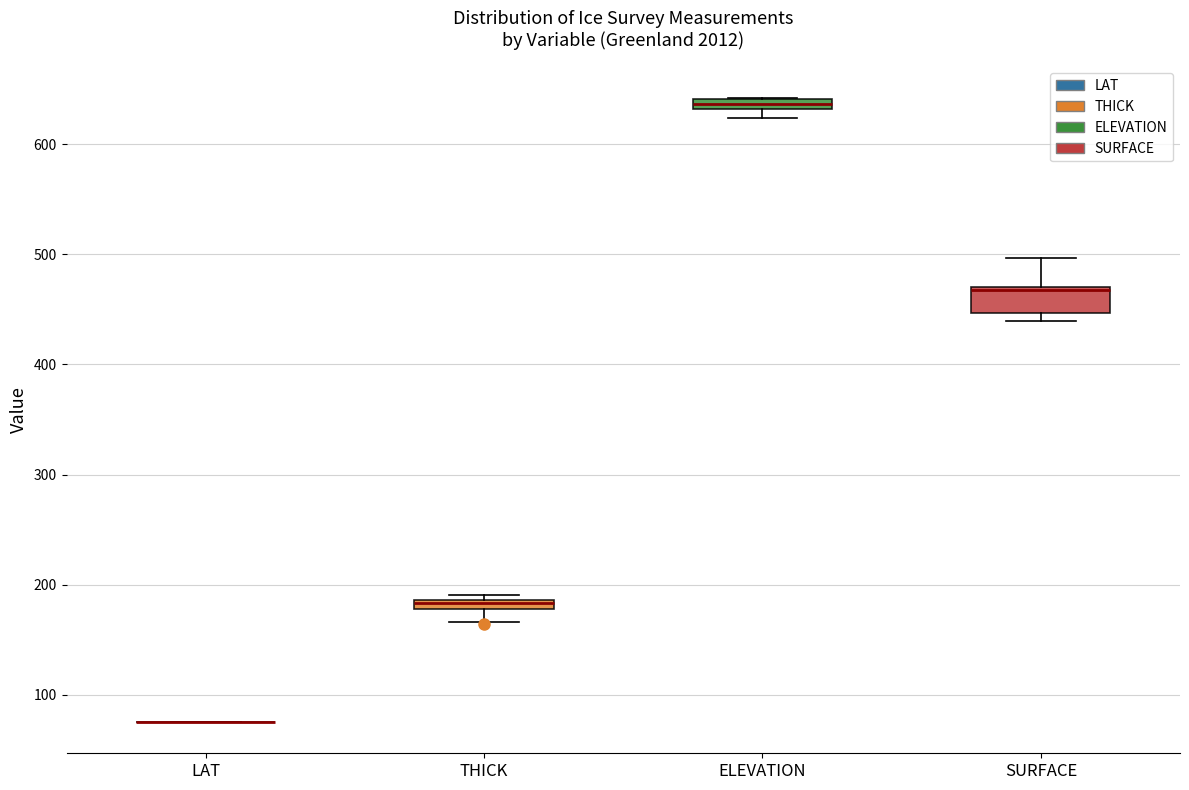

Which box is the tallest, from its lower edge to its upper edge?

SURFACE